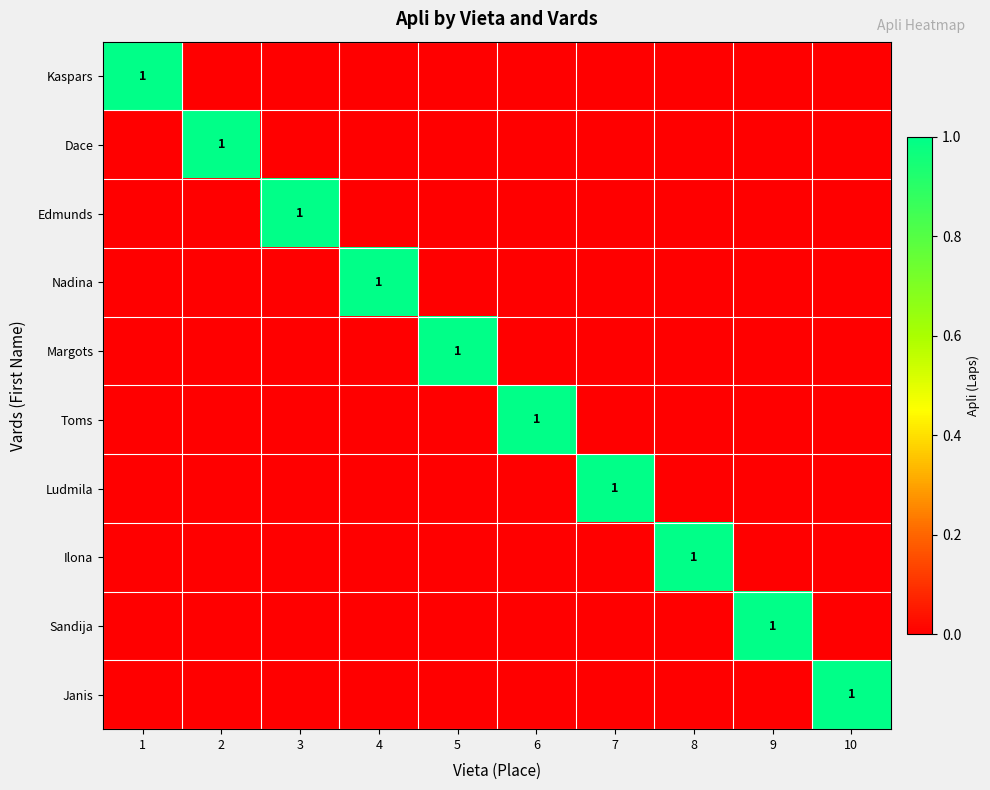

Which category has the highest value in the Nadina series?

4